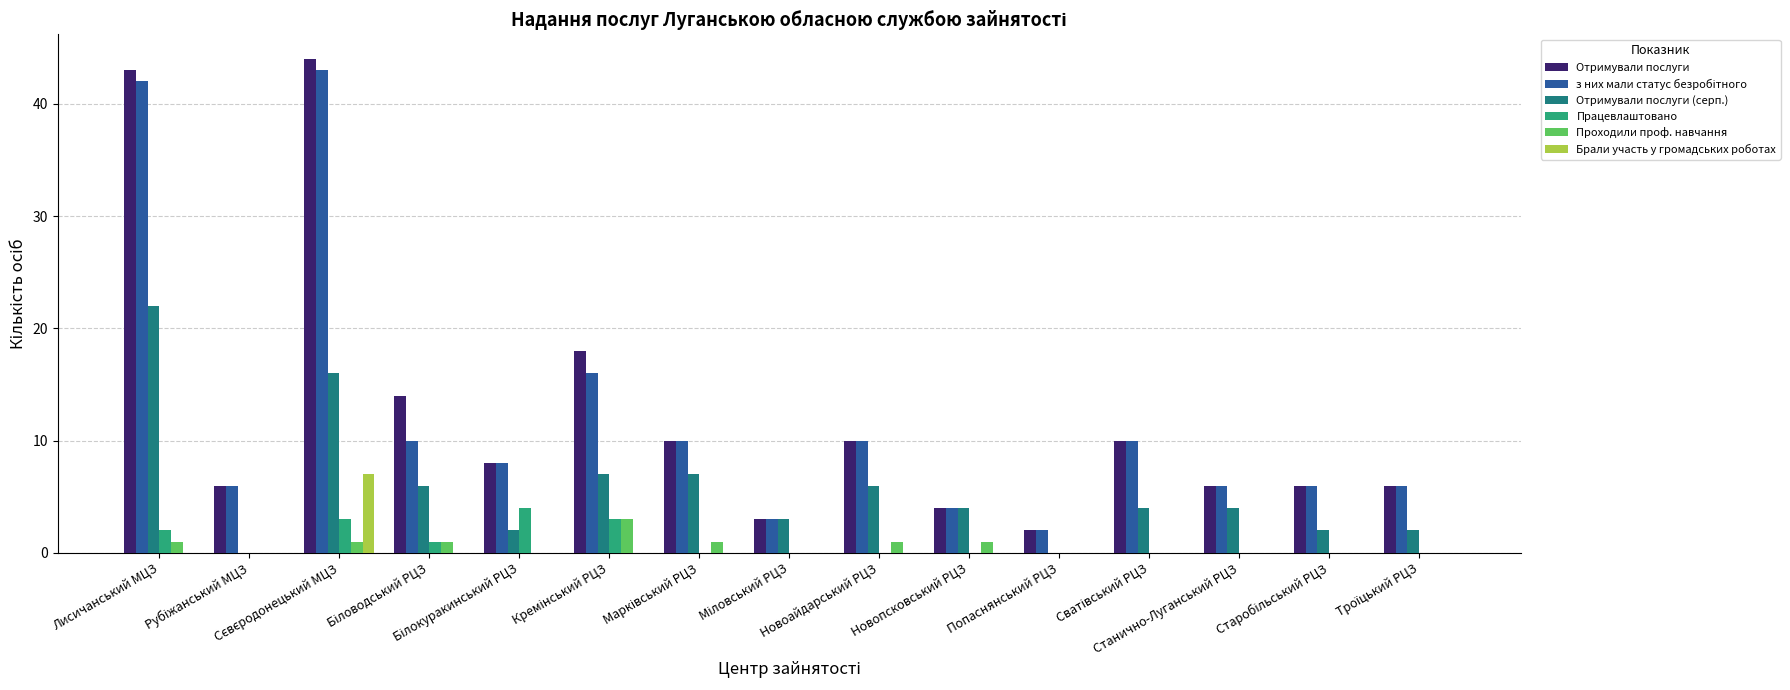

Does the chart contain stacked bars?

No